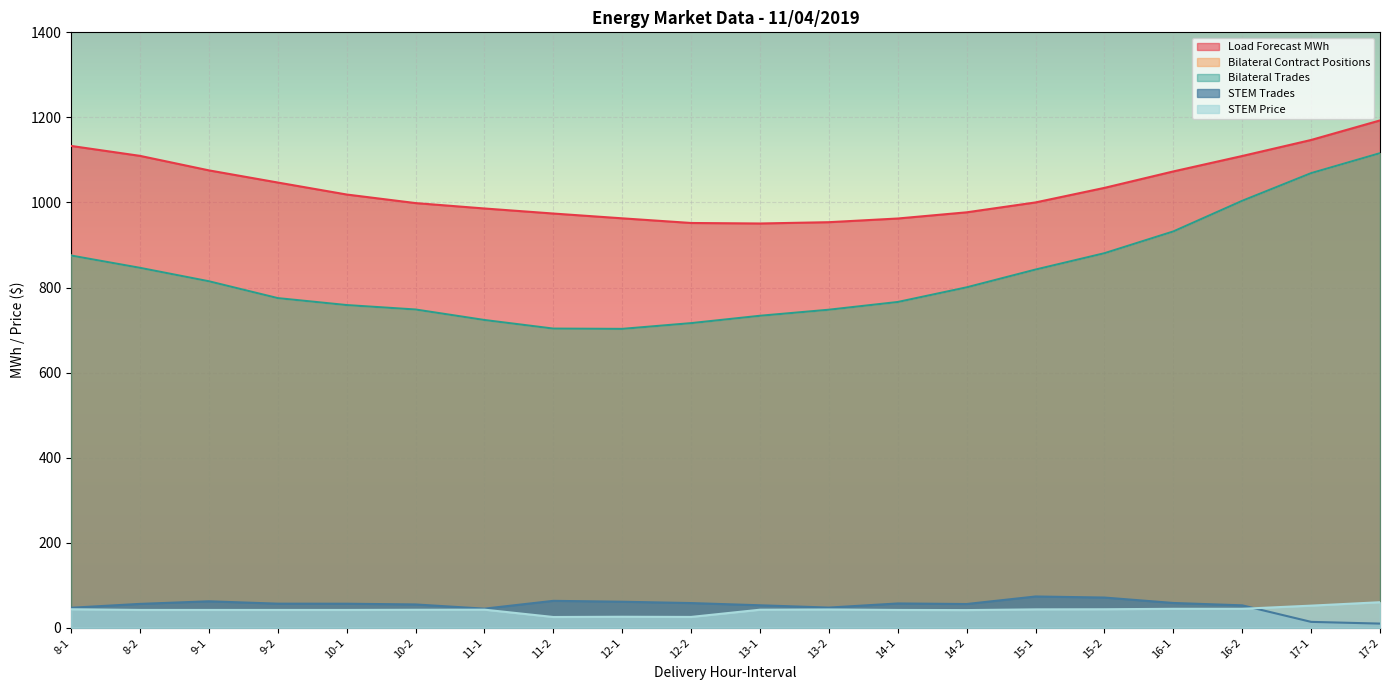

Rank the categories by STEM Price value from lowest to highest.

11-2, 12-2, 12-1, 14-2, 9-1, 14-1, 9-2, 10-1, 8-2, 10-2, 13-1, 11-1, 13-2, 15-1, 8-1, 15-2, 16-1, 16-2, 17-1, 17-2